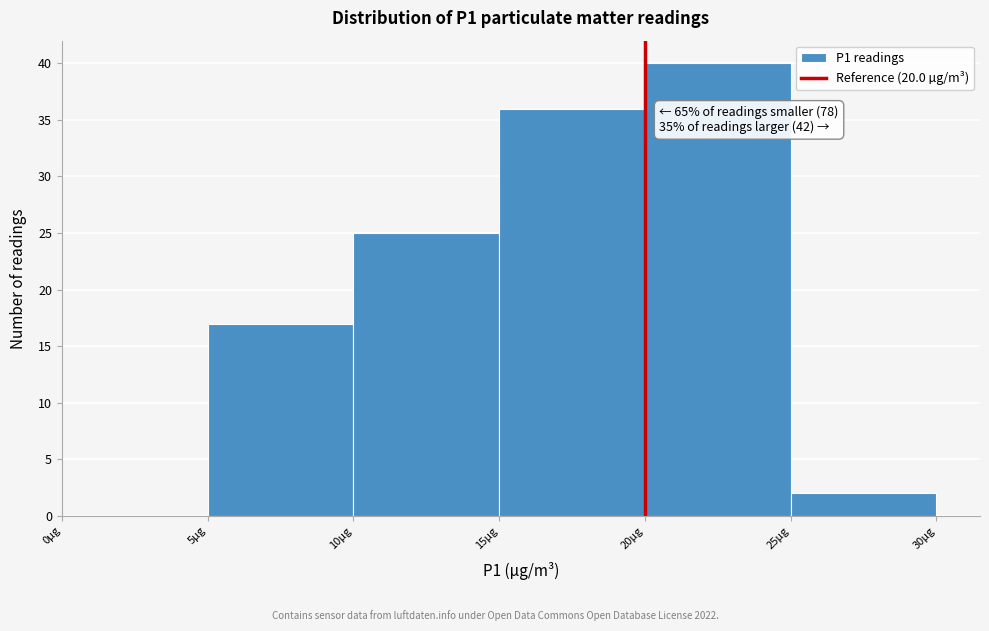

Which range on the x-axis has the tallest bar?

20 to 25